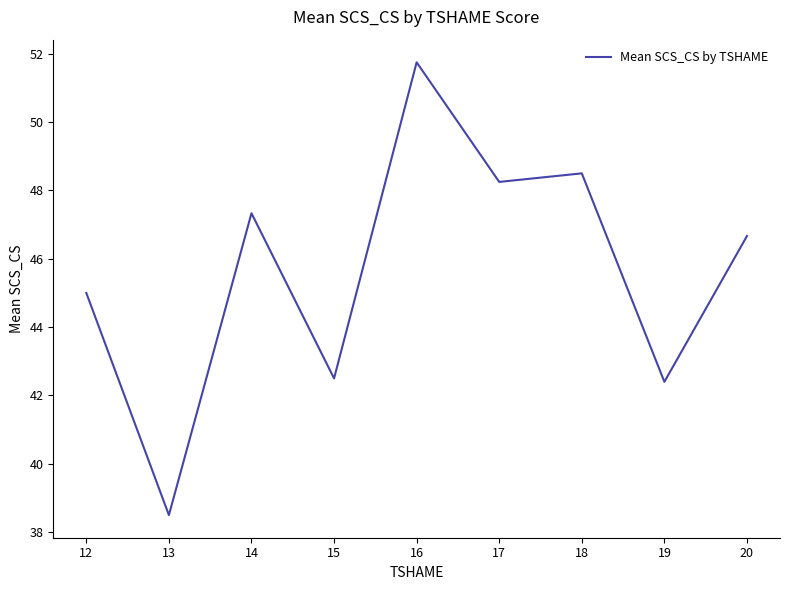

The chart shows a value of 77.7 at 20. True or false?

False